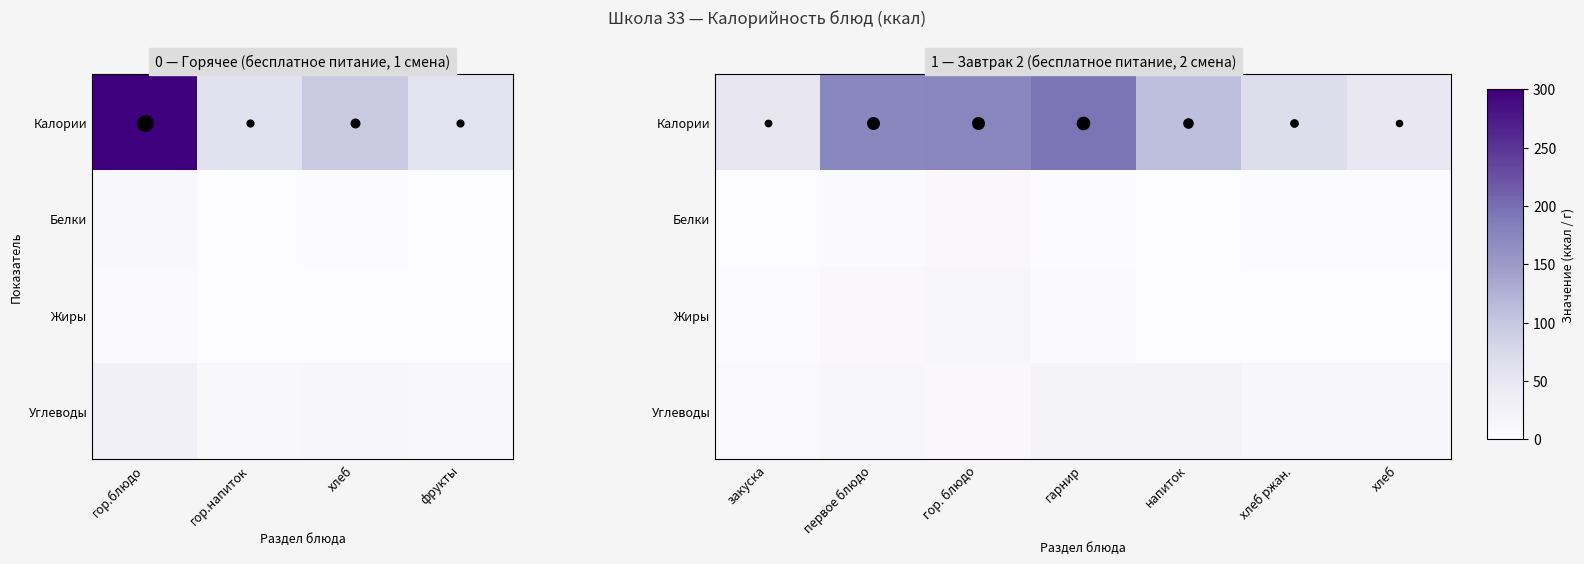

What is the difference between the second highest and minimum values in the Белки series?

3.6